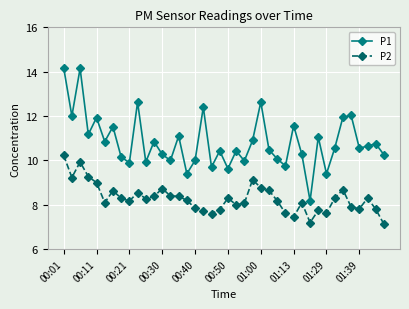

What is the value of the P1 point at the 32nd from the left?

11.1